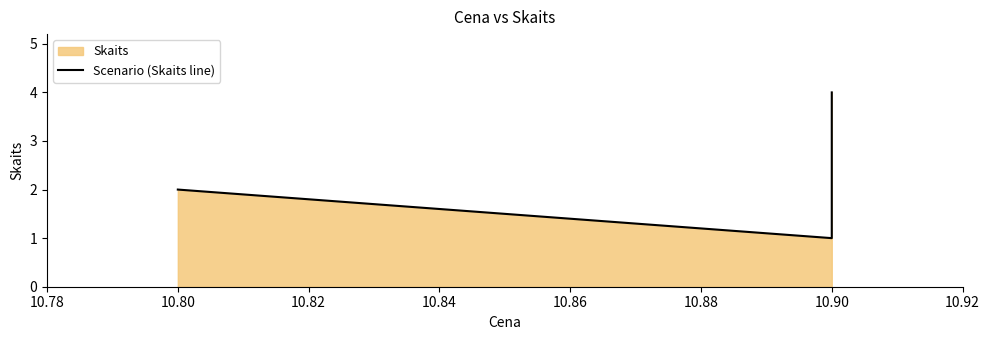

Is it true that the value at 10.90 is 2?

False